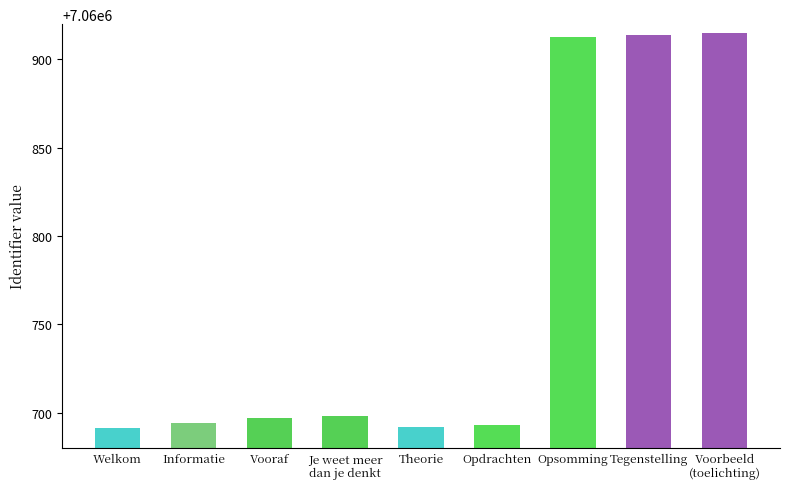

How many bars are there in total?

9